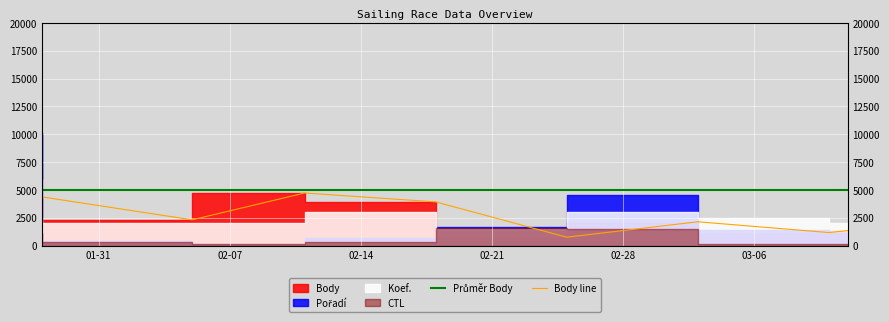

What is the average value of the Průměr Body series?

5000